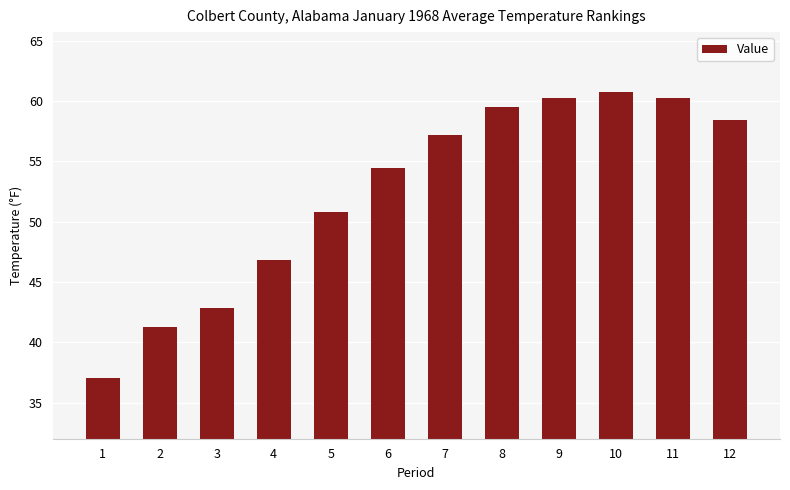

The chart shows a value of 91.6 at 9. True or false?

False